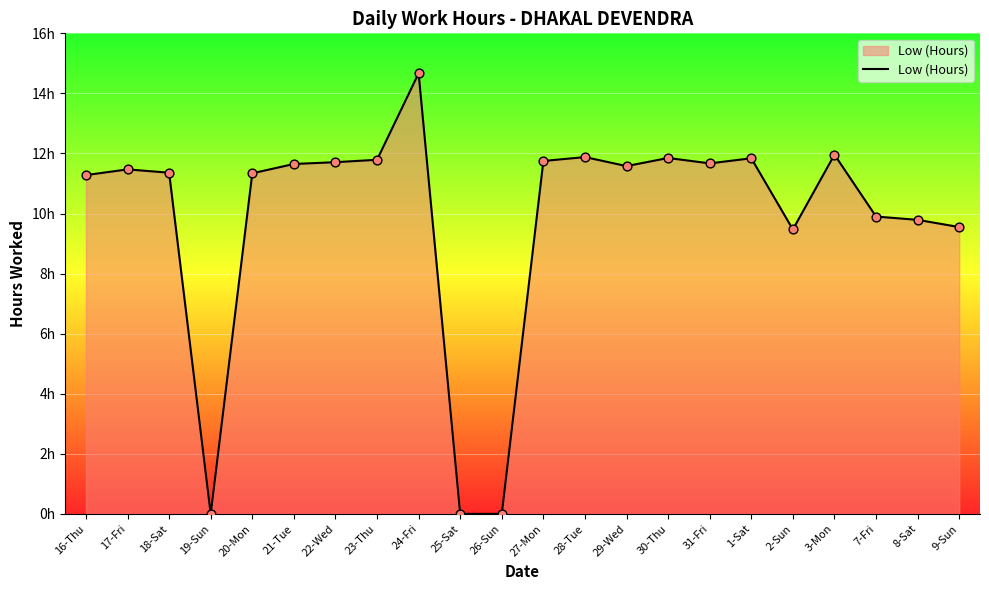

What is the change in value from 16-Thu to 18-Sat?

+0.1